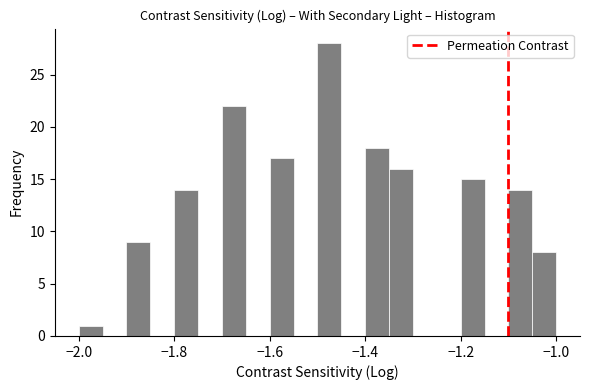

Read against the x-axis, roughly where is the centre of the tallest bar?

-1.48